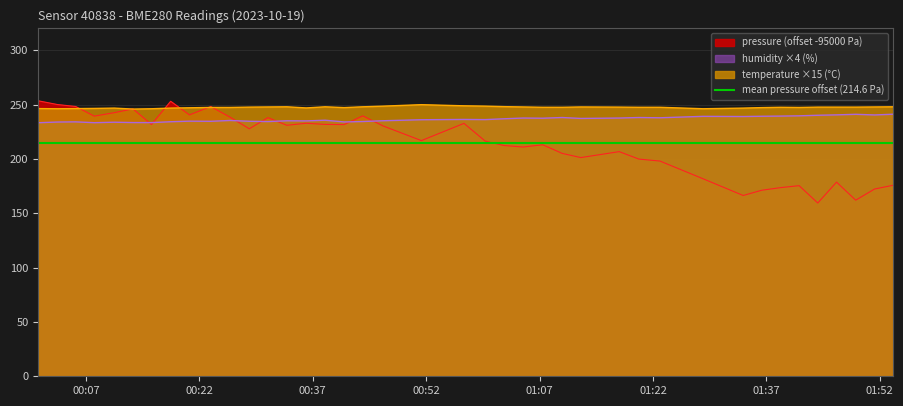

Which series has the widest spread of values?

pressure